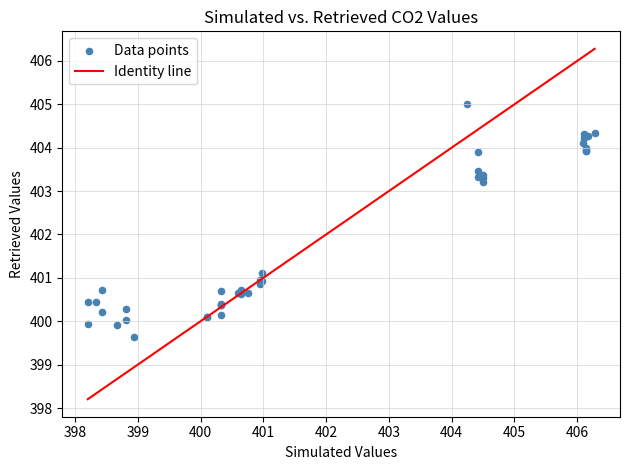

What Y value in the scatter plot is closest to 402?

401.1